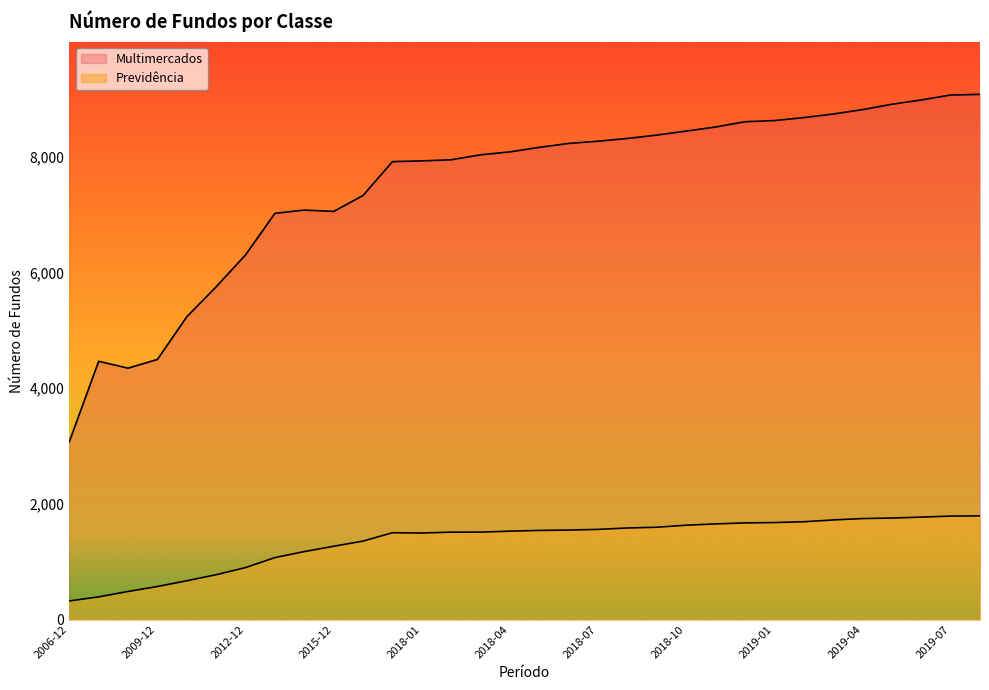

Which category has the lowest value in the Multimercados series?

2006-12